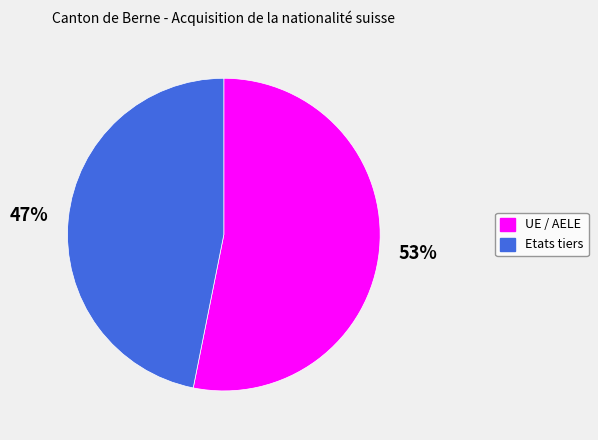

Is the sum of Etats tiers and UE / AELE greater than half?

Yes